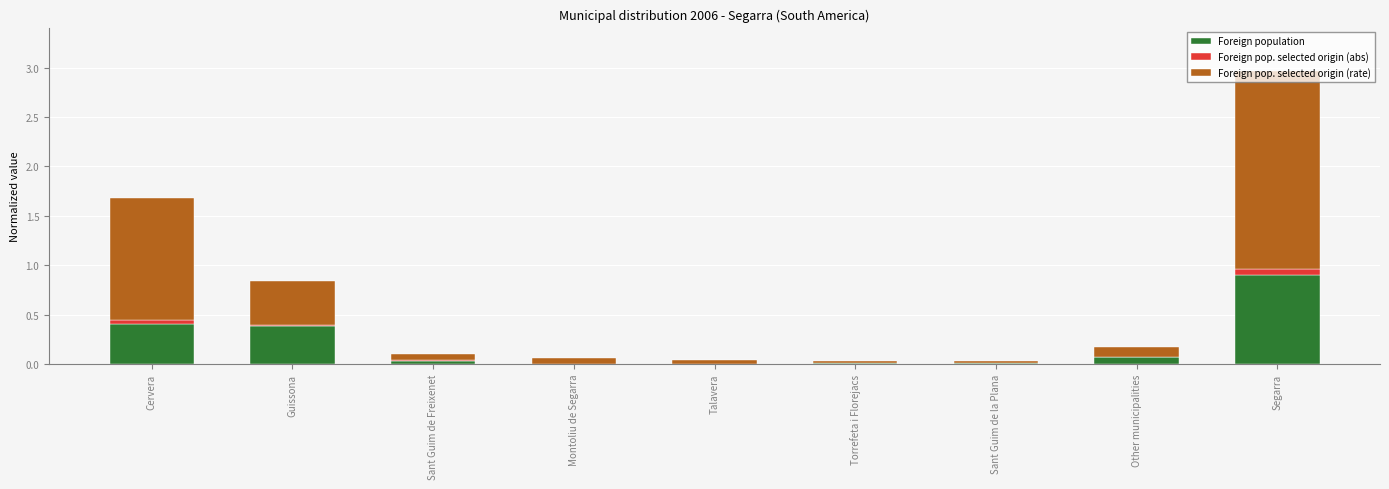

At which category is the sum across all series the highest?

Segarra